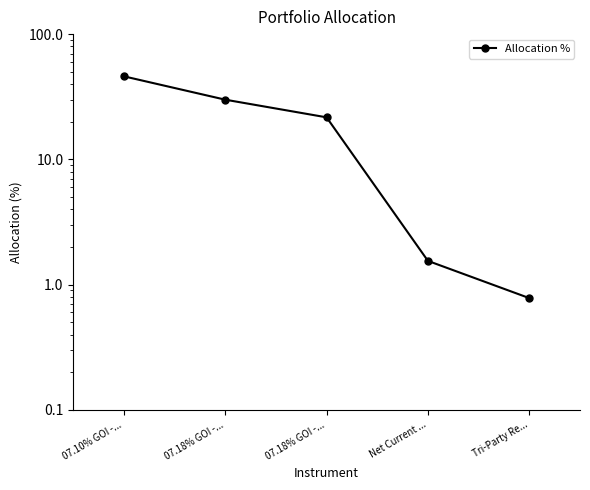

What is the minimum value shown in the chart?

0.8